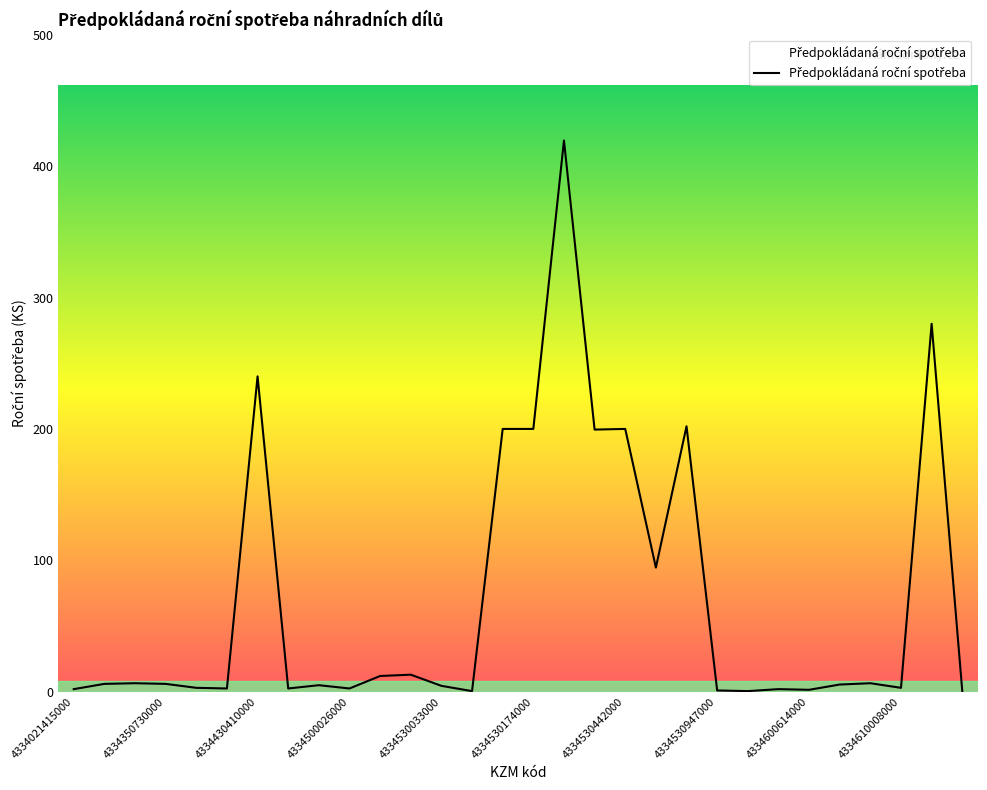

What is the maximum value shown in the chart?

419.5